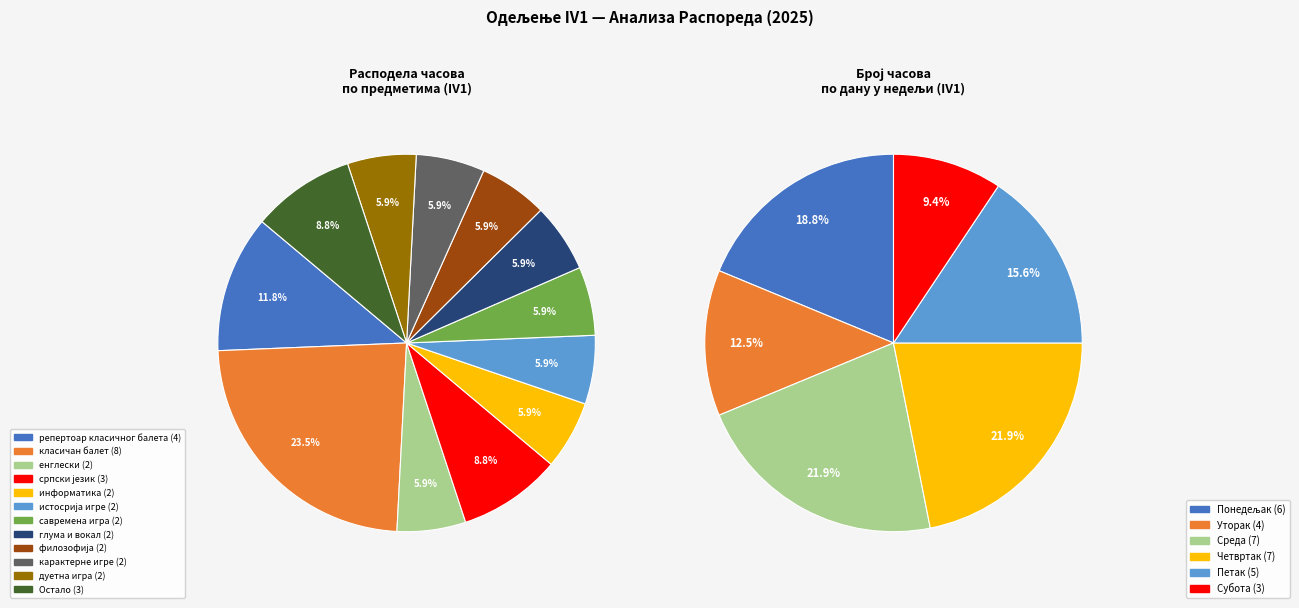

What percentage is the дуетна игра slice, to the nearest percent?

6%